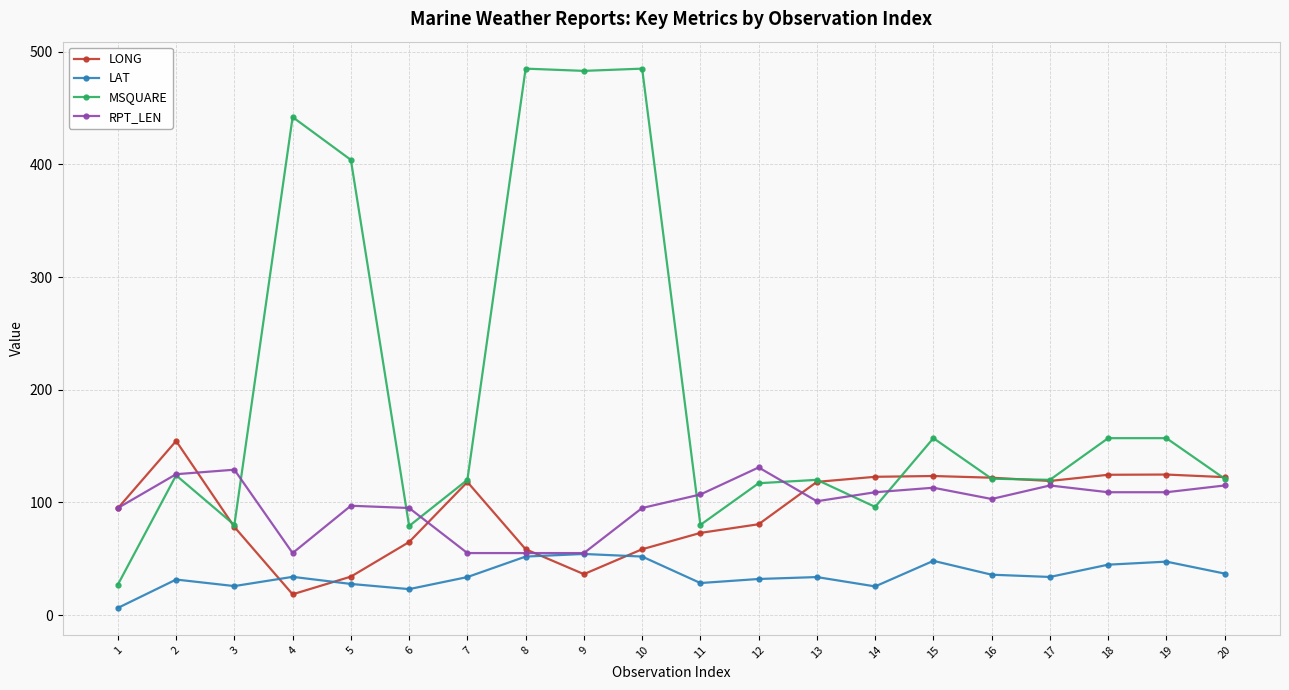

The value of MSQUARE at 3 is 18.6. True or false?

False